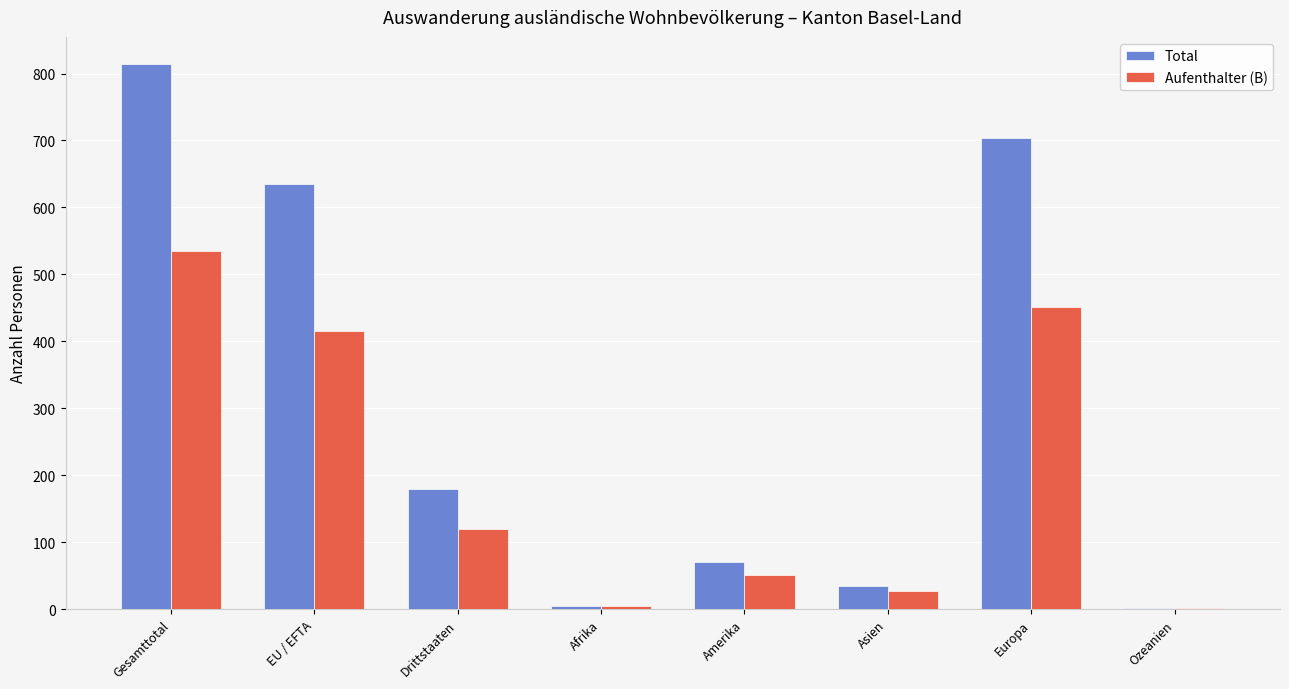

Reading left to right, extract all data points from this chart.

Total: Gesamttotal=814	EU / EFTA=635	Drittstaaten=179	Afrika=5	Amerika=70	Asien=34	Europa=704	Ozeanien=1
Aufenthalter (B): Gesamttotal=535	EU / EFTA=416	Drittstaaten=119	Afrika=5	Amerika=51	Asien=27	Europa=451	Ozeanien=1